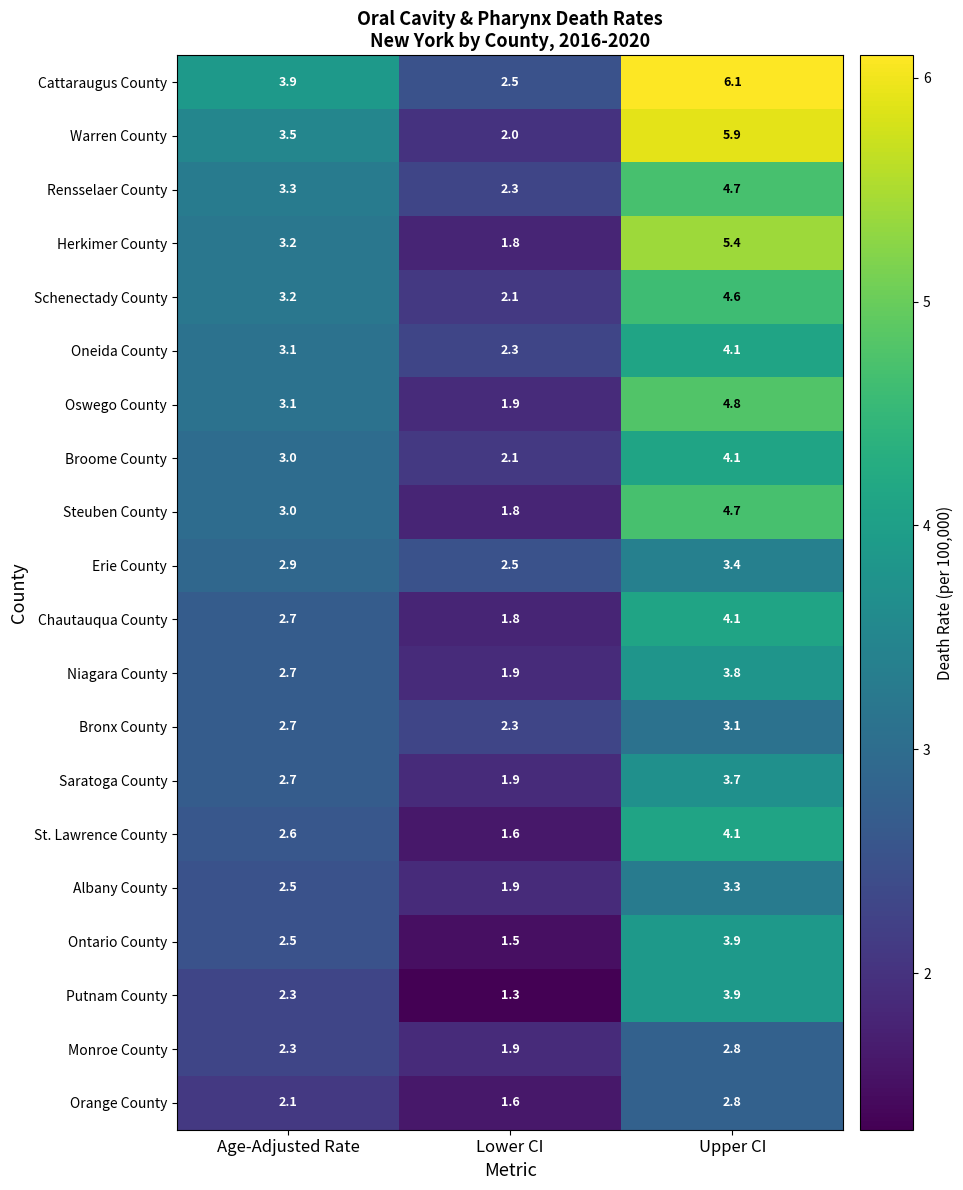

List the labels in order of Bronx County value, largest first.

Upper CI, Age-Adjusted Rate, Lower CI